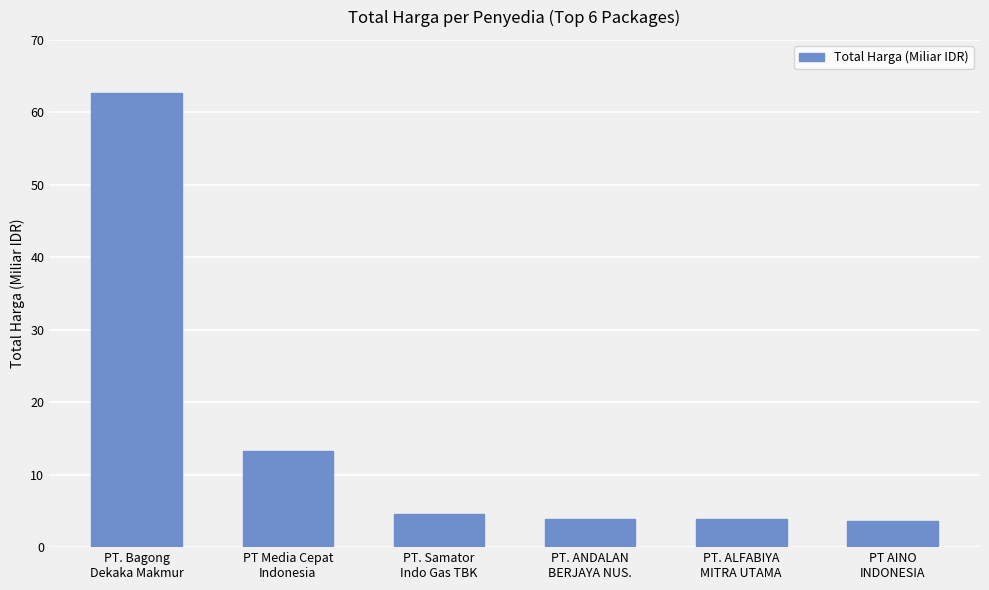

The chart shows a value of 5911963267 at PT. ANDALAN
BERJAYA NUS.. True or false?

False